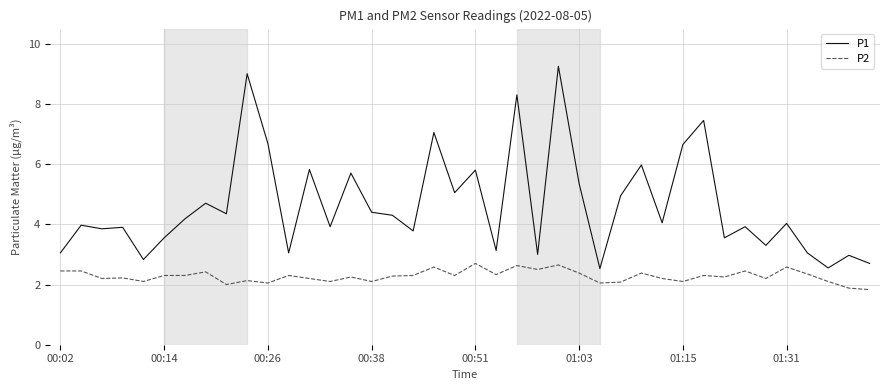

Which series has the largest total across all categories?

P1